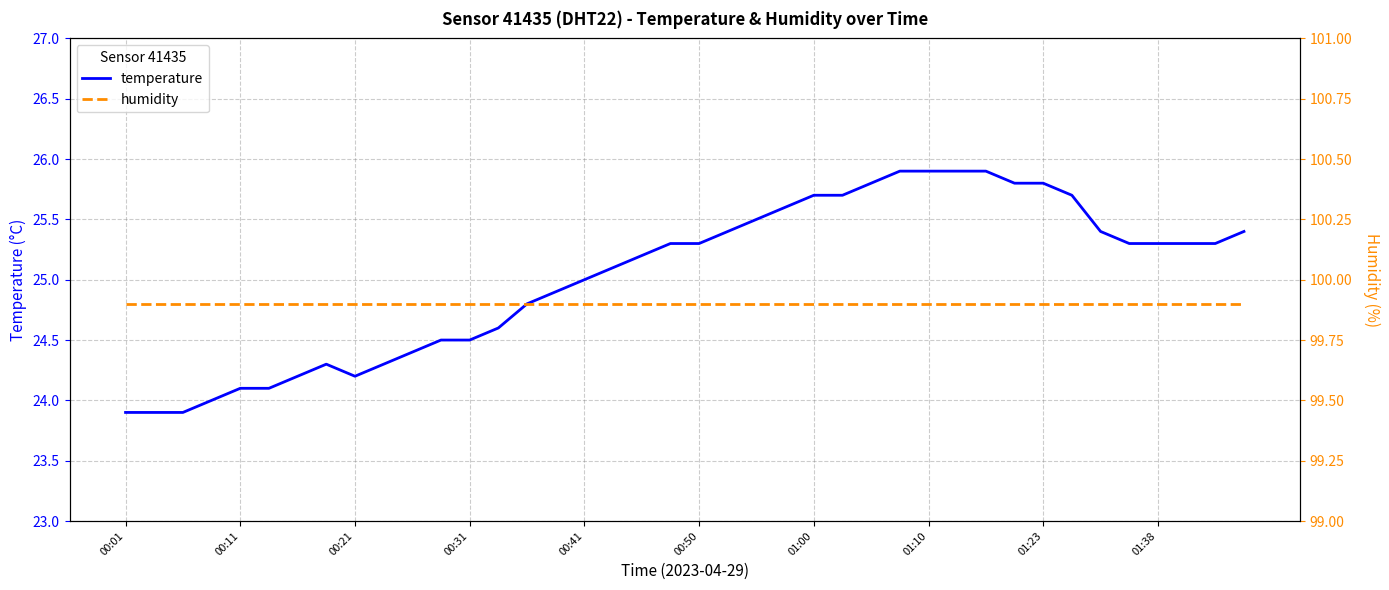

Does the chart display data point markers on the line(s)?

No